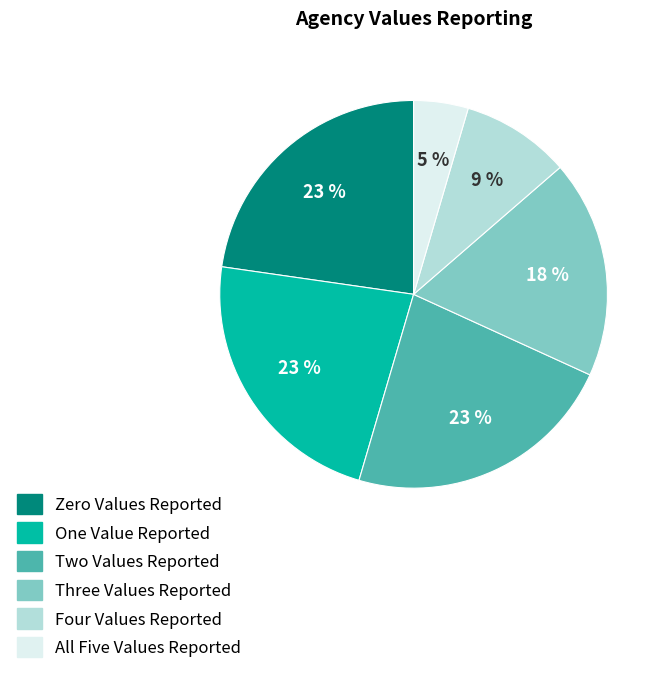

The One Value Reported slice represents 28% of the pie. True or false?

False